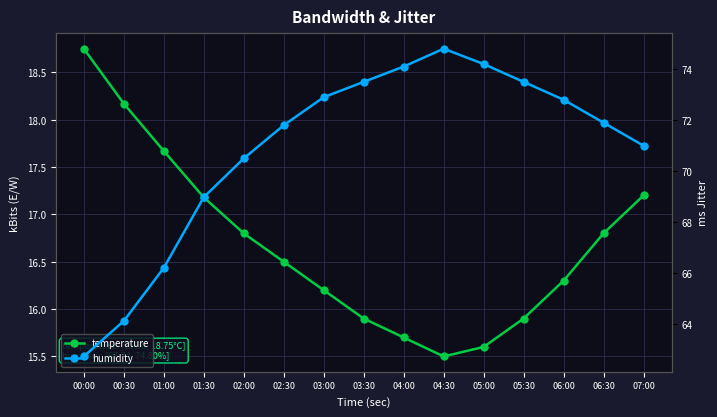

Which category has the highest value across all series?

04:30